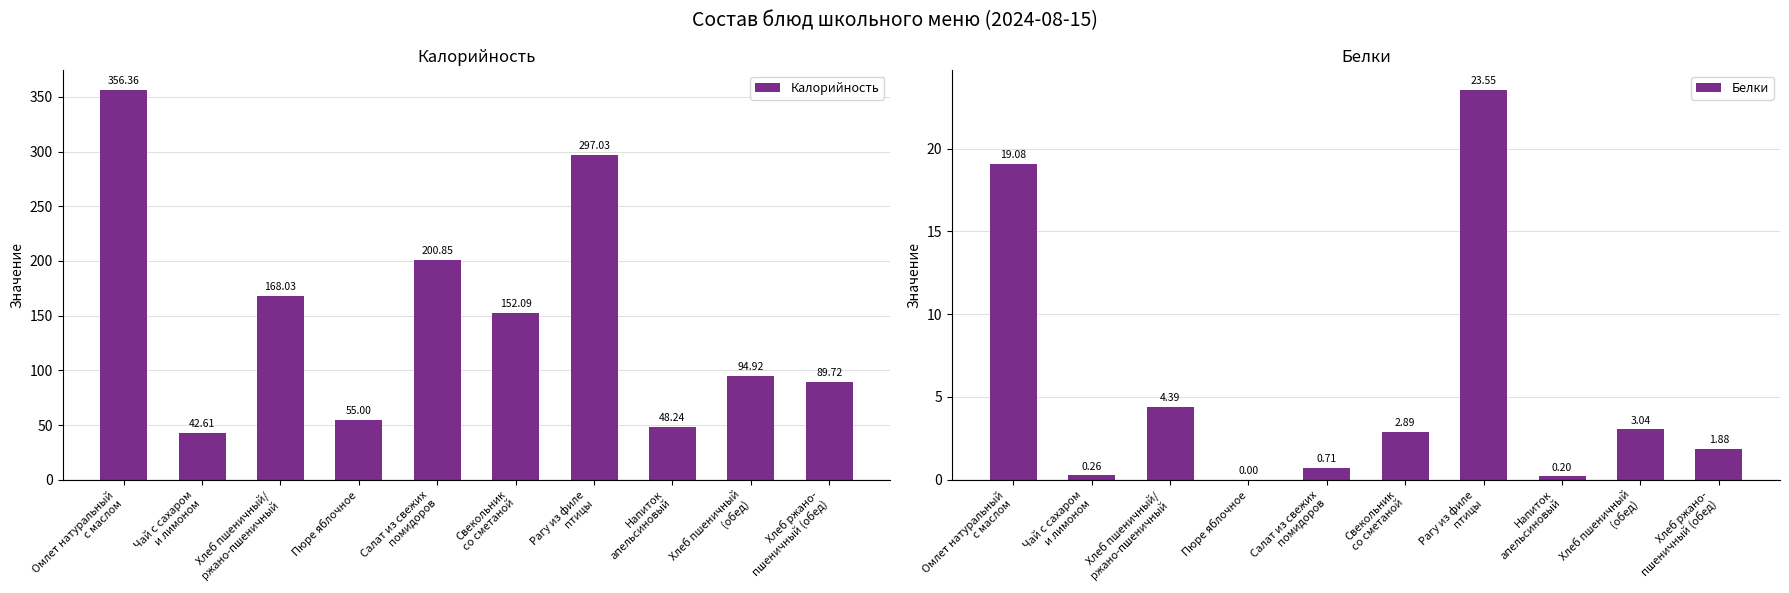

What is the difference between the second highest and second lowest values in the Белки series?

18.9